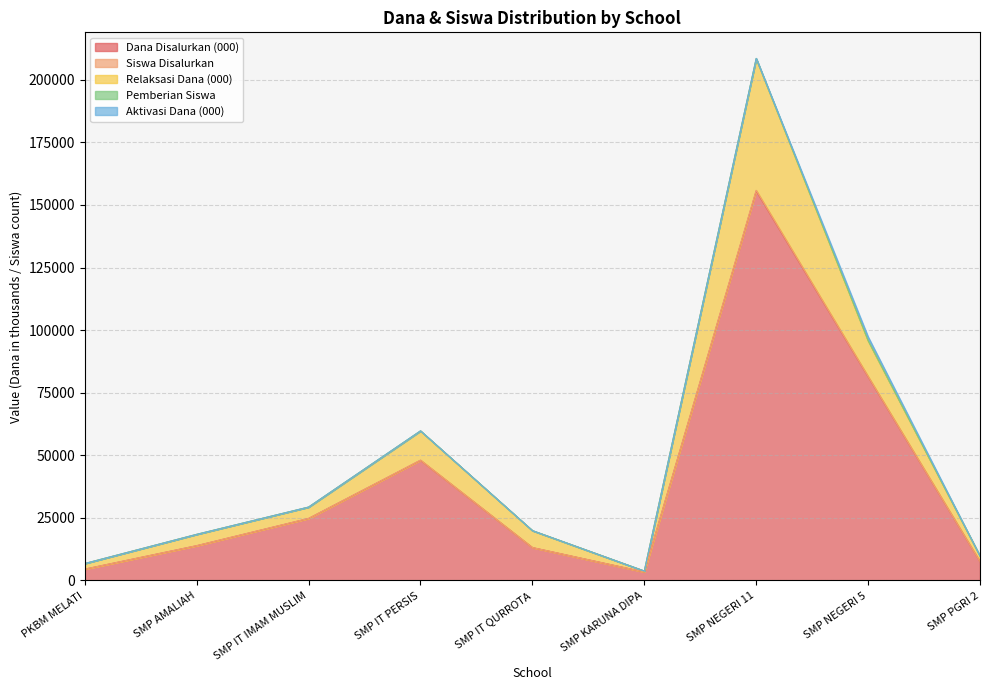

What is the minimum value shown in the chart?

3375